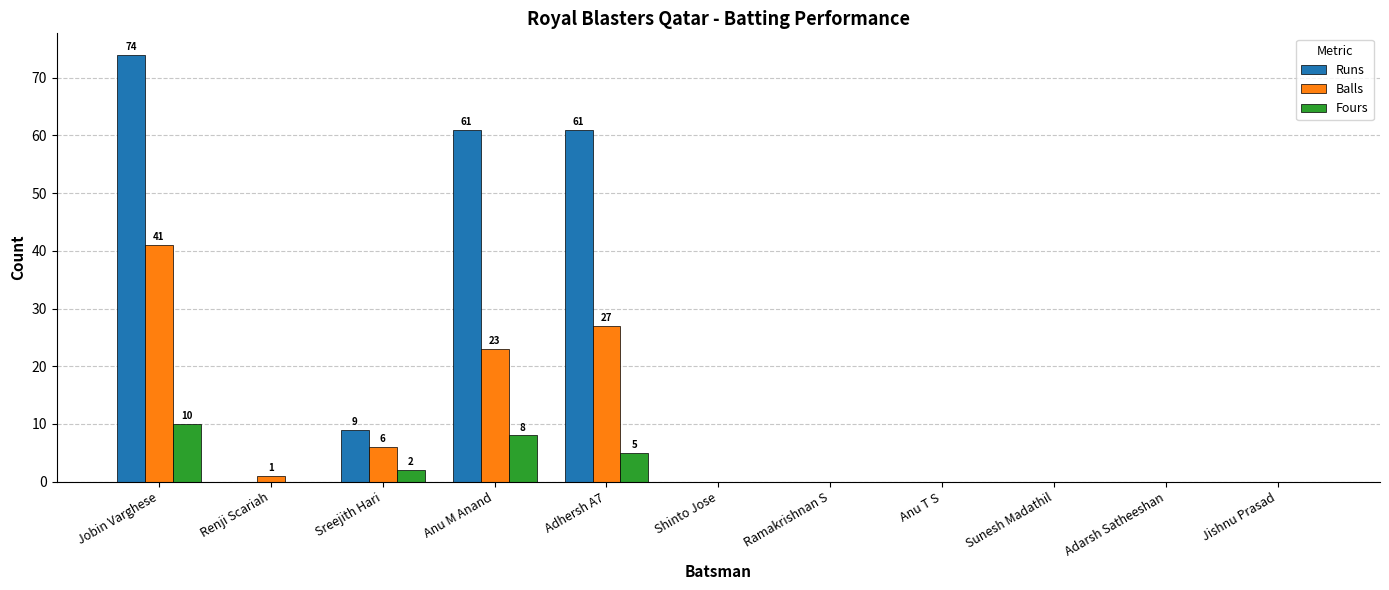

How many groups of bars are there?

11